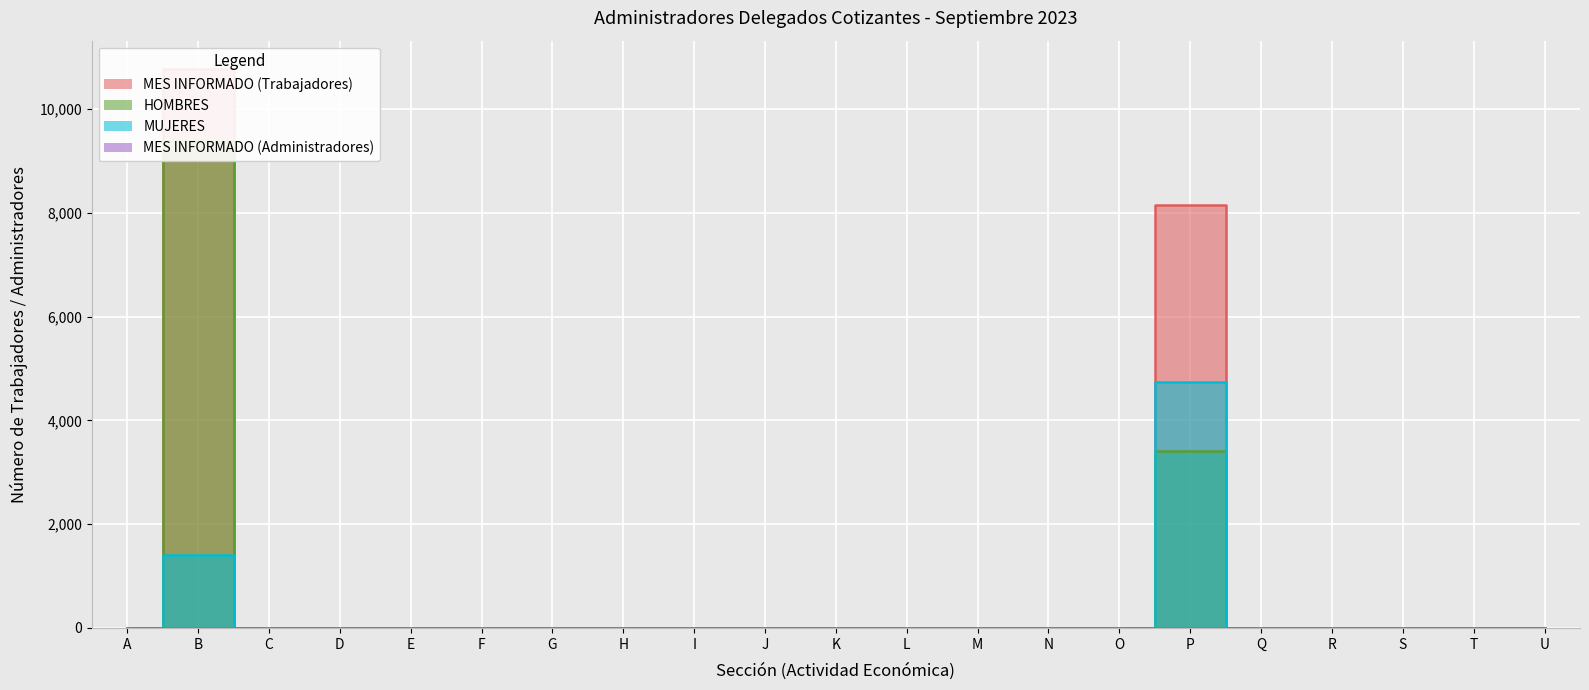

At which label is MES INFORMADO (Trabajadores) closest to 5388?

P